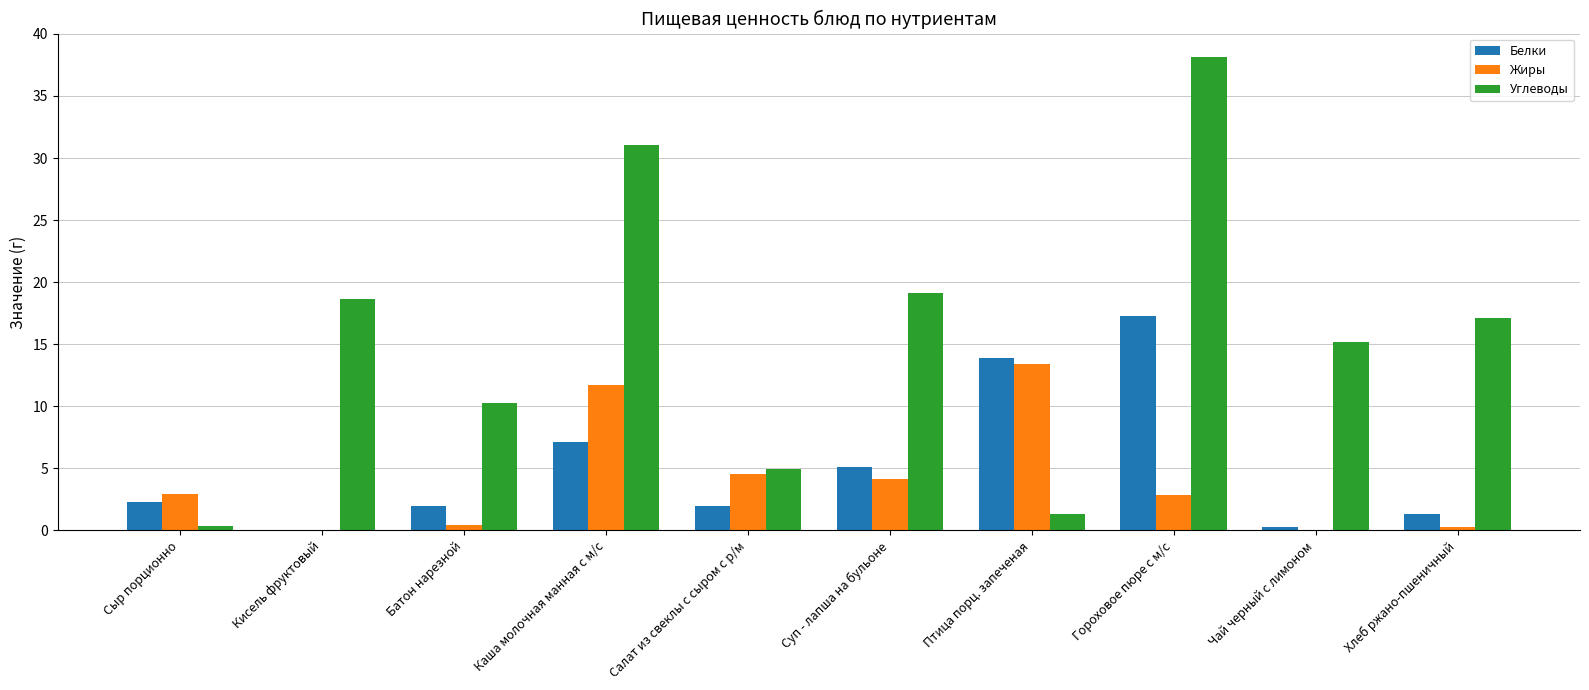

At which category is the sum across all series the highest?

Гороховое пюре с м/с